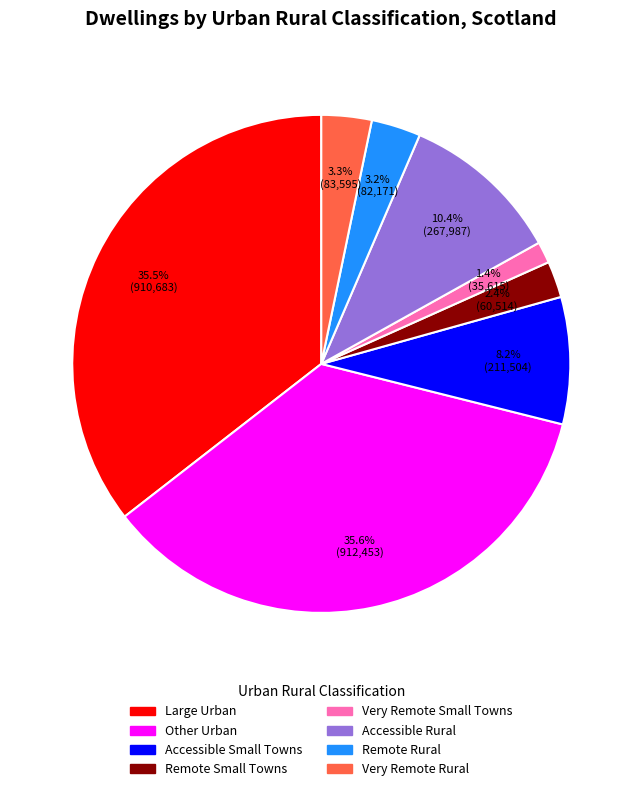

What percentage do Very Remote Small Towns and Accessible Small Towns together represent?

9.6%